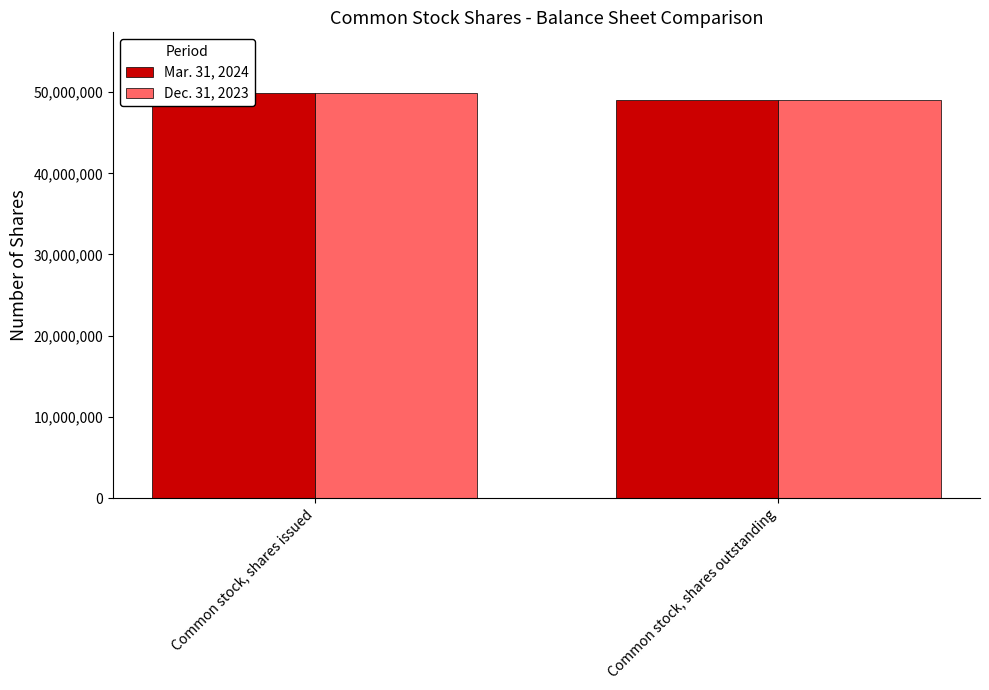

The value of Dec. 31, 2023 at Common stock, shares issued is 86989189. True or false?

False